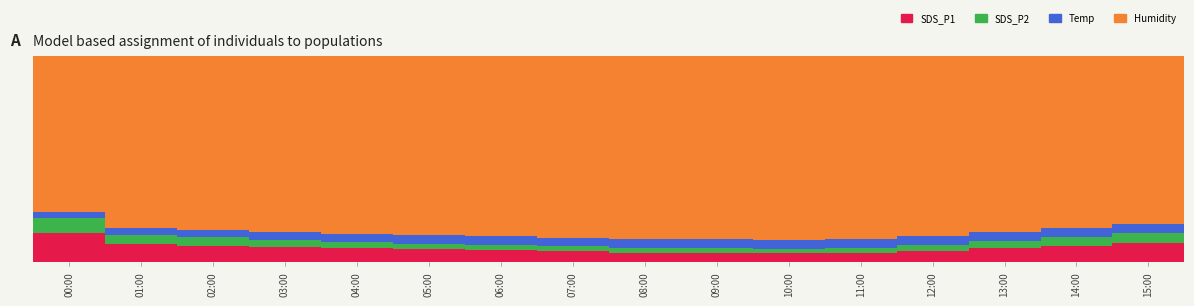

Which series has the largest total across all categories?

Humidity